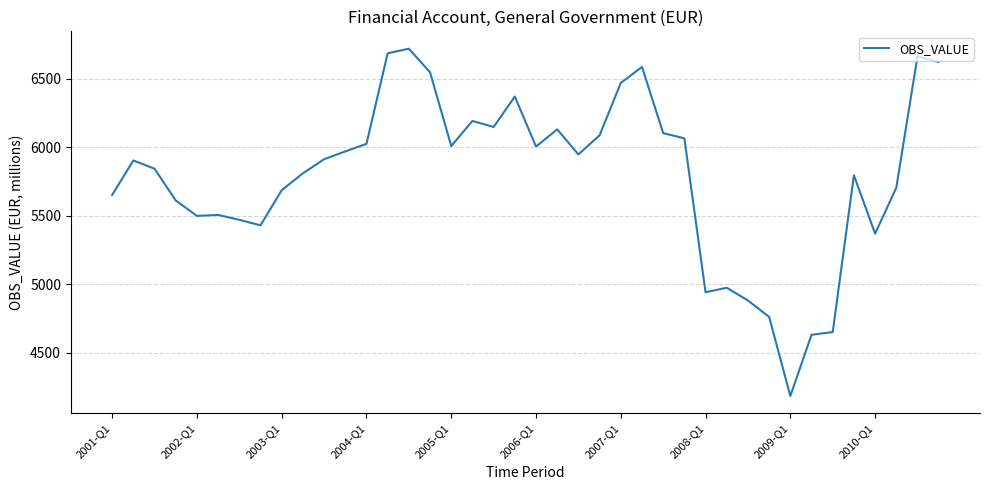

What is the maximum value shown in the chart?

6719.0